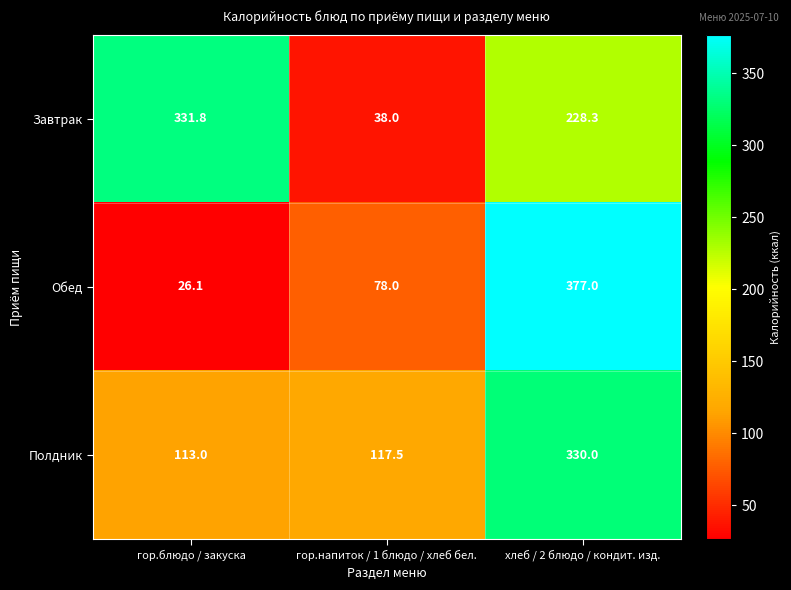

What is the highest value of the Полдник series?

330.0